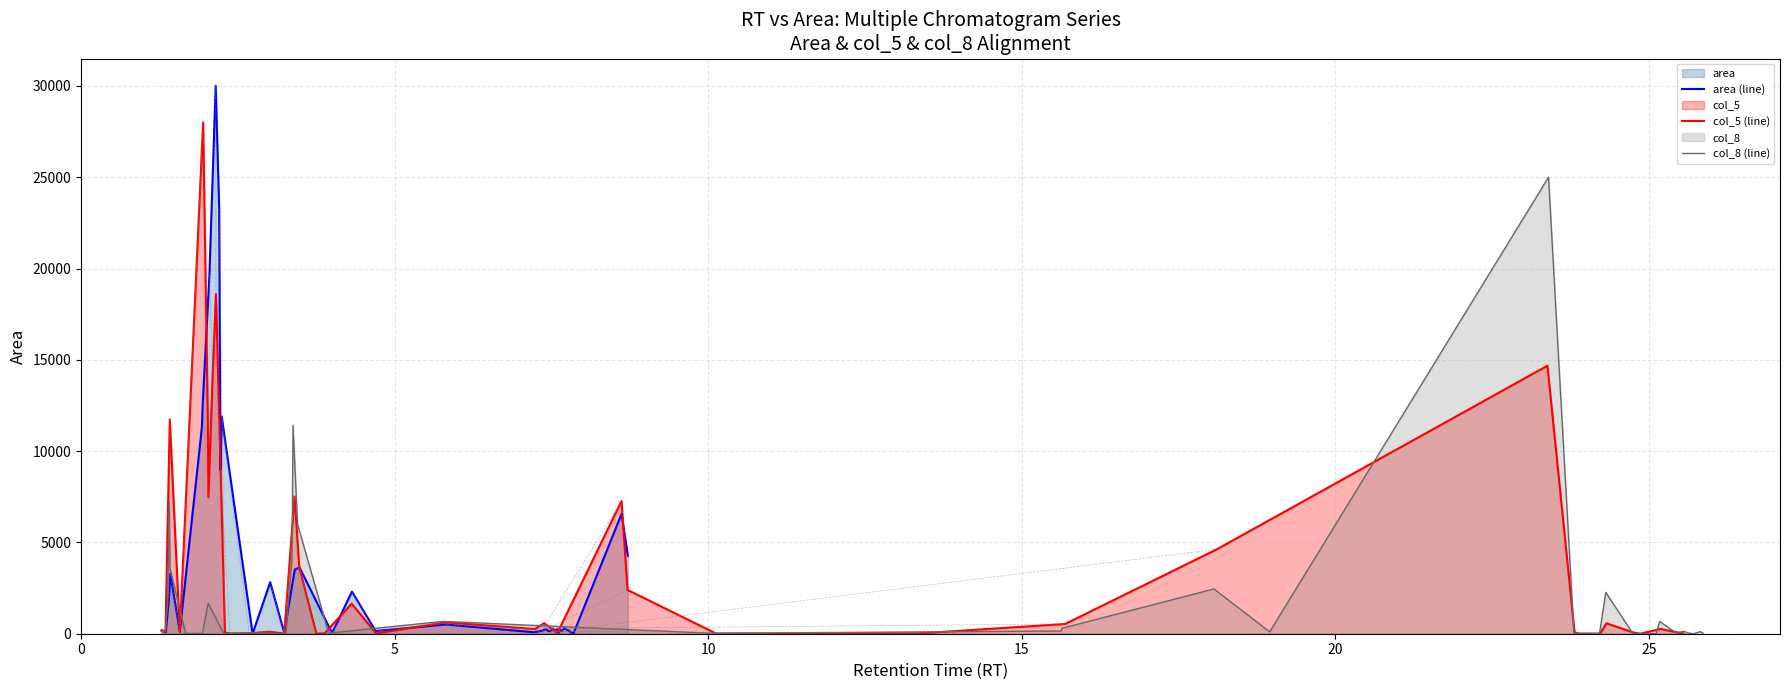

Reading right to left, list all the values displayed in this chart.

area (line): 4268.3	6563.9	24.7	54.3	300.6	169.9	197.4	117.8	47.9	257.1	128.3	281.8	136.7	157.8	244.2	163.9	119.2	84.2	505.6	148.3	2307.9	69.0	138.6	3628.6	3510.5	61.2	2818.7	0.0	11891.8	8959.7	23271.4	30000.0	19641.3	12780.5	11298.4	135.2	3278.2	1957.0	84.2	183.9
col_5 (line): 2.9	262.2	4.4	3.1	63.9	570.7	9.0	0.0	80.1	14677.6	4624.2	532.5	18.3	9.1	2398.1	7271.0	32.2	579.6	255.9	621.7	16.1	1647.3	20.9	4.4	3643.4	7513.6	15.2	107.7	21.3	12.4	61.1	18593.1	14174.3	7476.1	11431.7	28000.0	90.9	11733.1	112.3	193.1
col_8 (line): 34.8	114.6	40.2	3.5	37.2	135.4	40.6	676.5	0.0	12.9	11.6	2264.9	5.4	27.8	25000.0	104.1	2452.4	299.5	149.4	23.1	676.0	34.5	6008.8	11405.2	4163.6	21.5	18.0	23.9	41.9	18.2	21.0	1678.0	4.5	18.8	18.5	3574.7	7180.3	1752.1	138.4	130.1